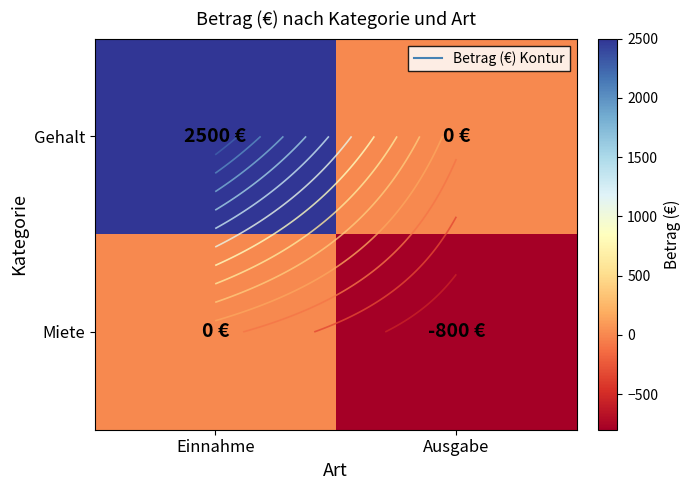

Which series has the largest range (max minus min)?

Gehalt